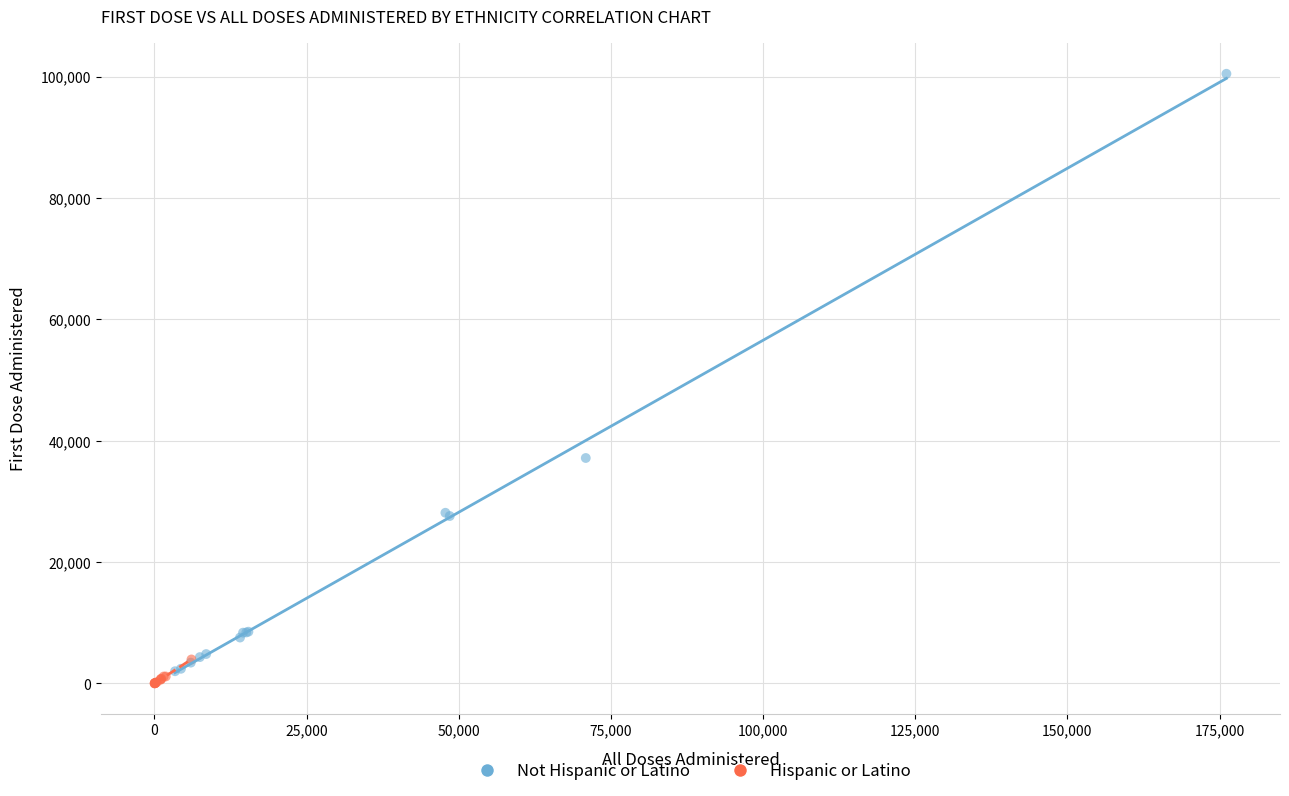

Which series has the widest spread of Y values?

Not Hispanic or Latino